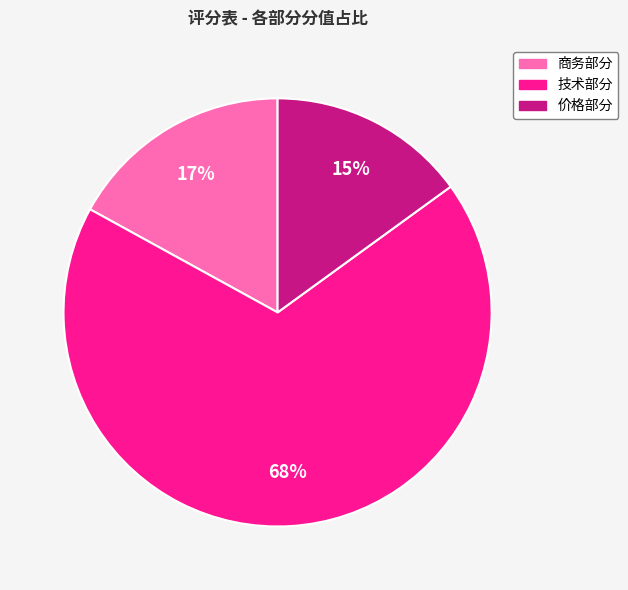

The 商务部分 slice represents 17% of the pie. True or false?

True